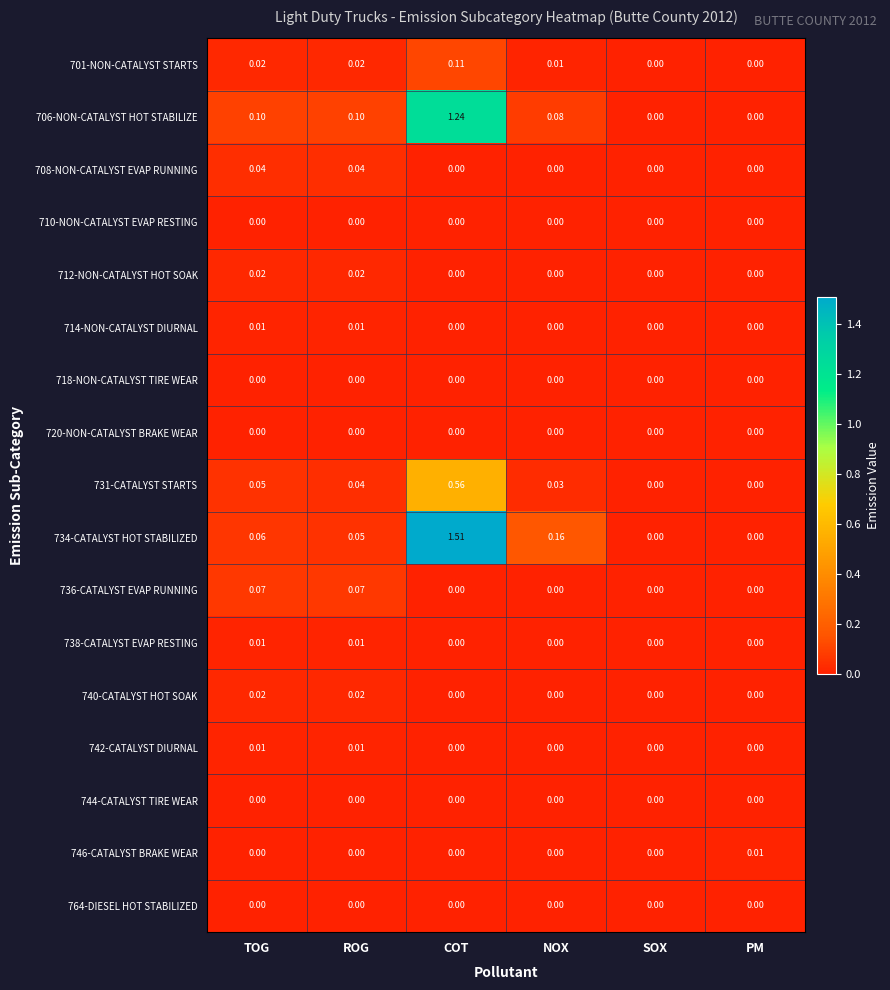

Which series has the widest spread of values?

734-CATALYST HOT STABILIZED